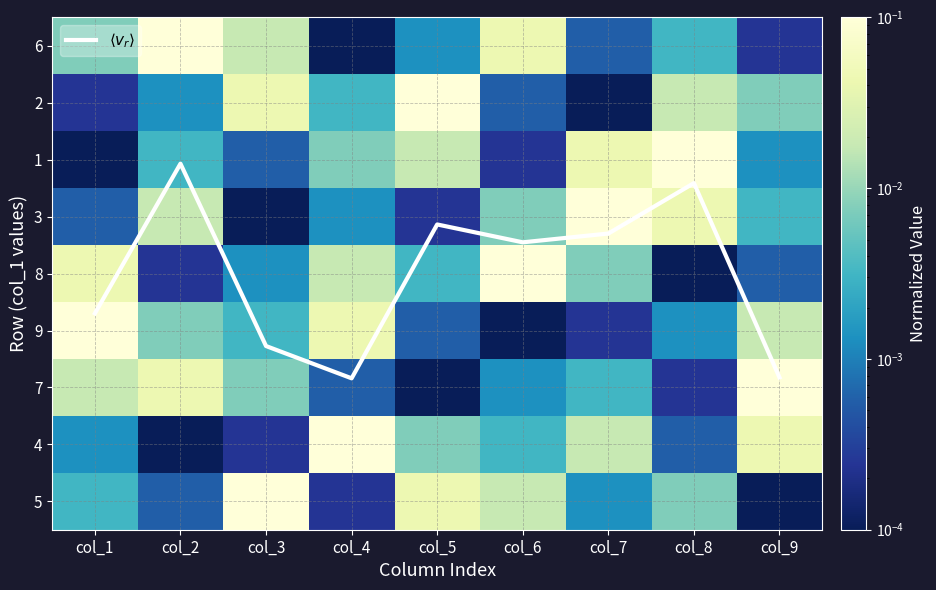

What is the total value across all series at col_1?

5.4